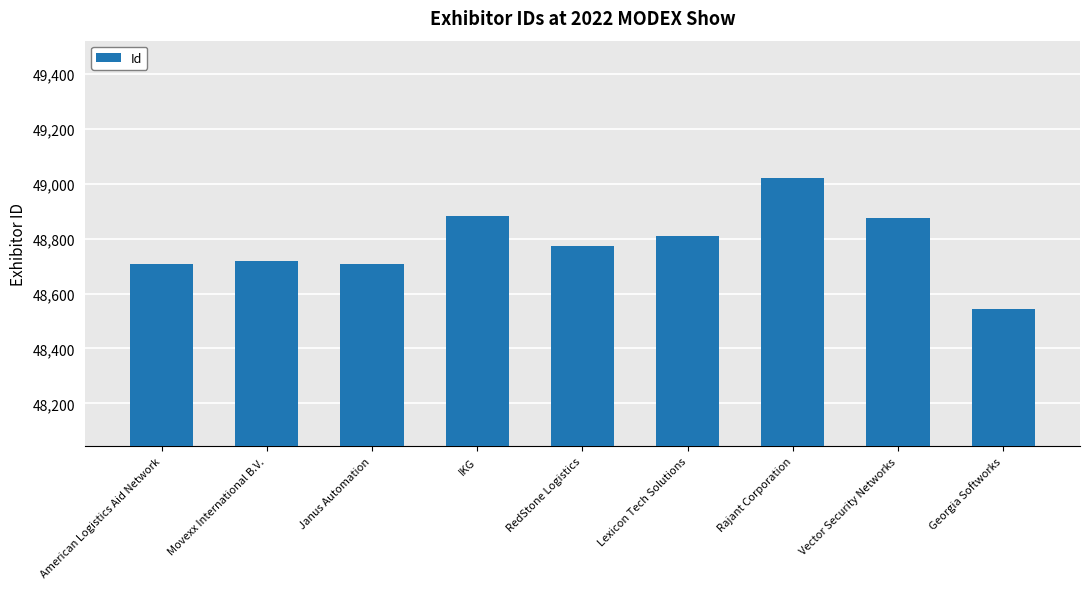

What is the label of the 1st bar from the left?

American Logistics Aid Network